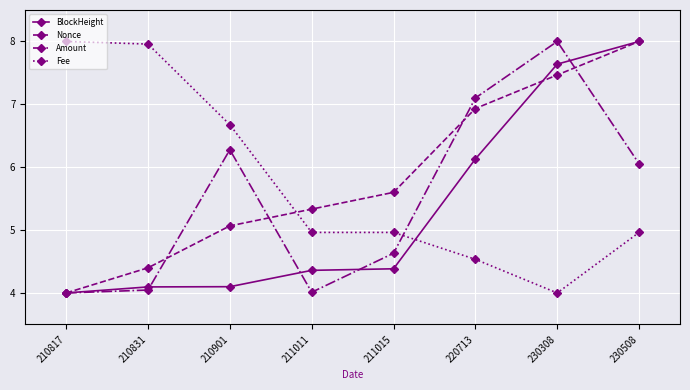

The value of Fee at 210831 is 11.5. True or false?

False